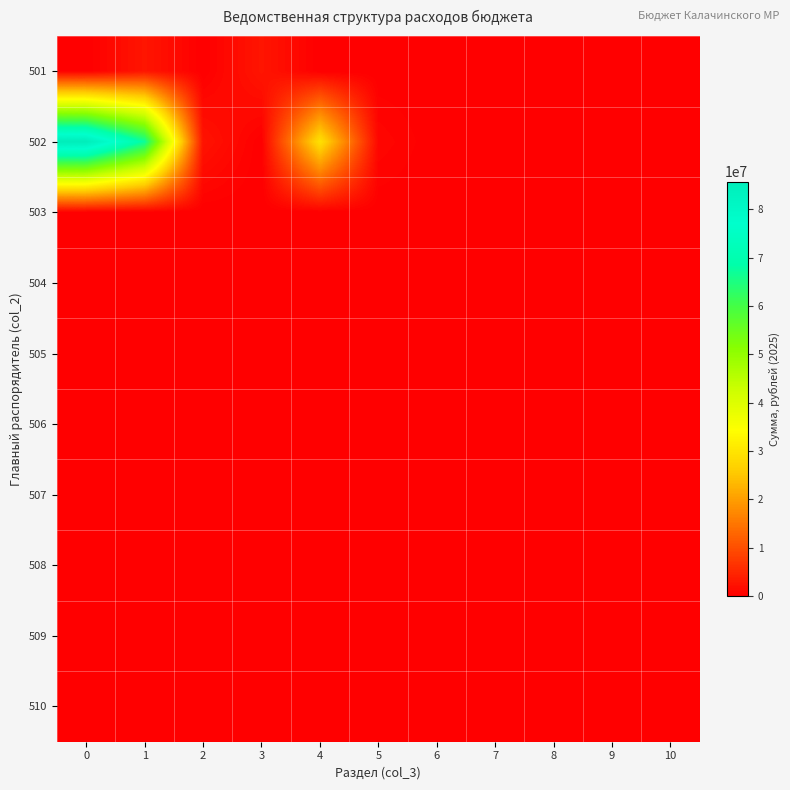

Reading left to right, what are all the values shown in this chart?

501: 0=0.0	1=2800796.0	2=0.0	3=2800796.0	4=0.0	5=0.0	6=0.0	7=0.0	8=0.0	9=0.0	10=0.0
502: 0=85699344.7	1=67079060.1	2=2542078.5	3=0.0	4=29347595.1	5=938945.7	6=0.0	7=328244.0	8=0.0	9=0.0	10=0.0
503: 0=0.0	1=0.0	2=0.0	3=0.0	4=0.0	5=0.0	6=0.0	7=0.0	8=0.0	9=0.0	10=0.0
504: 0=0.0	1=0.0	2=0.0	3=0.0	4=0.0	5=0.0	6=0.0	7=0.0	8=0.0	9=0.0	10=0.0
505: 0=0.0	1=0.0	2=0.0	3=0.0	4=0.0	5=0.0	6=0.0	7=0.0	8=0.0	9=0.0	10=0.0
506: 0=0.0	1=0.0	2=0.0	3=0.0	4=0.0	5=0.0	6=0.0	7=0.0	8=0.0	9=0.0	10=0.0
507: 0=0.0	1=0.0	2=0.0	3=0.0	4=0.0	5=0.0	6=0.0	7=0.0	8=0.0	9=0.0	10=0.0
508: 0=0.0	1=0.0	2=0.0	3=0.0	4=0.0	5=0.0	6=0.0	7=0.0	8=0.0	9=0.0	10=0.0
509: 0=0.0	1=0.0	2=0.0	3=0.0	4=0.0	5=0.0	6=0.0	7=0.0	8=0.0	9=0.0	10=0.0
510: 0=0.0	1=0.0	2=0.0	3=0.0	4=0.0	5=0.0	6=0.0	7=0.0	8=0.0	9=0.0	10=0.0